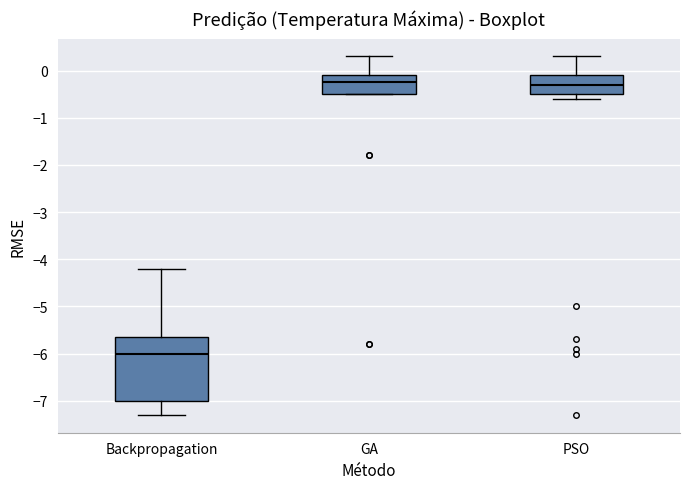

Which box's median line is the lowest?

Backpropagation